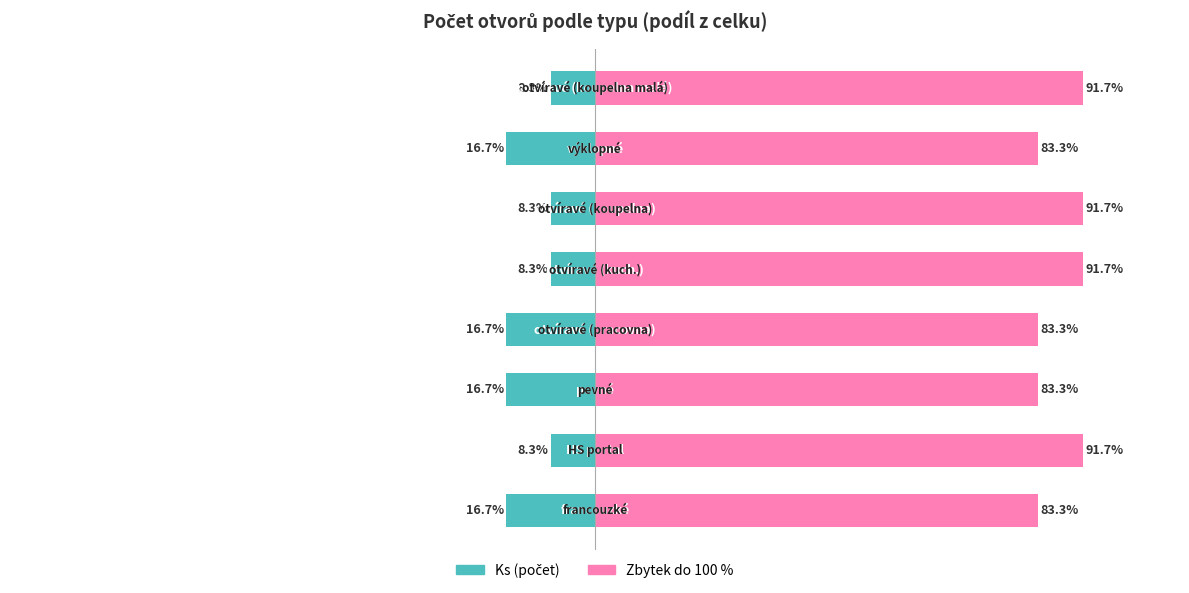

Are the bars grouped side by side (vs. stacked)?

No